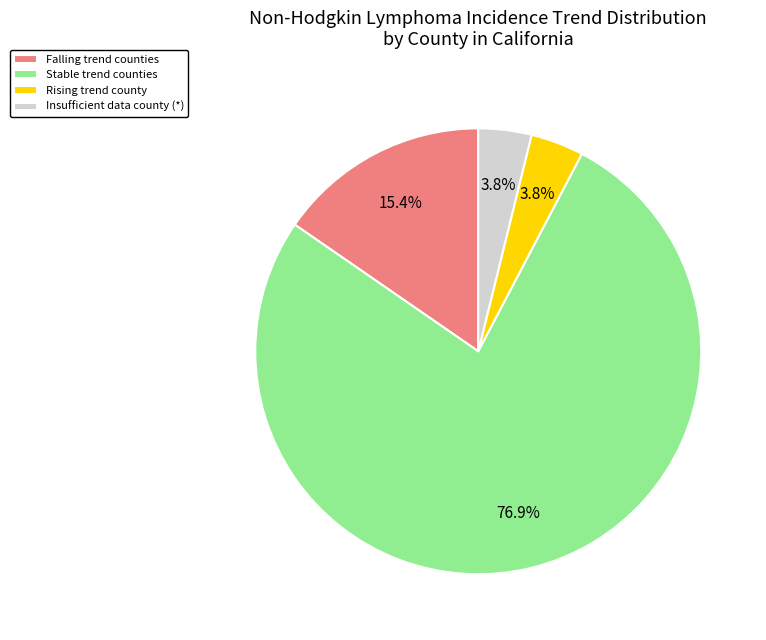

What percentage do Rising trend county and Stable trend counties together represent?

80.8%